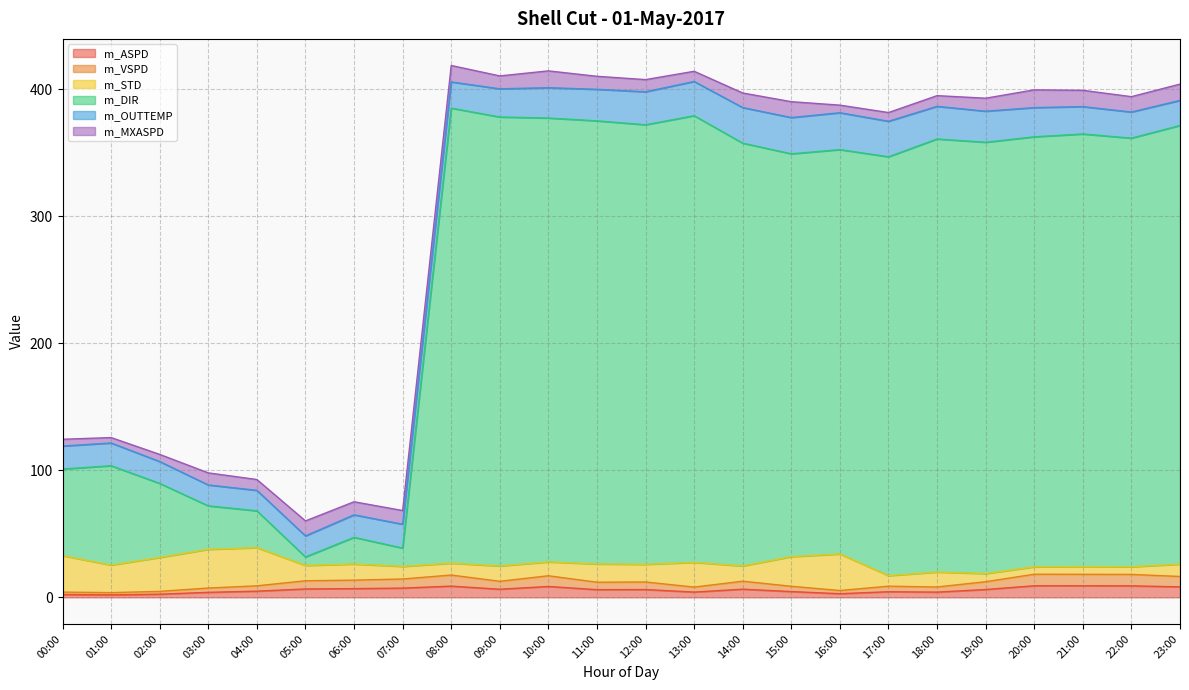

What are all the series names shown in the legend?

m_ASPD, m_VSPD, m_STD, m_DIR, m_OUTTEMP, m_MXASPD